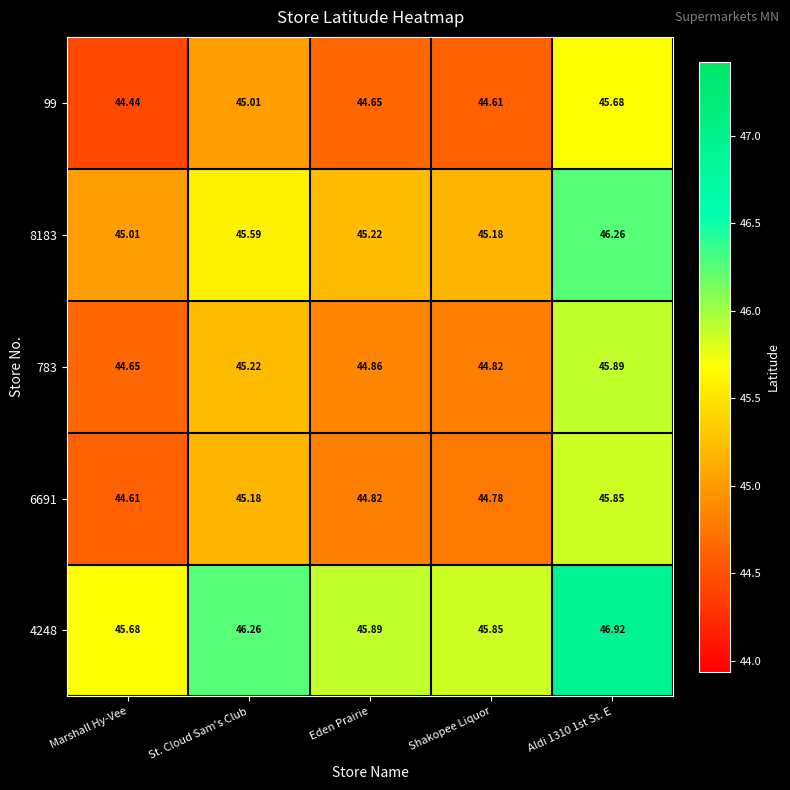

Which category has the lowest value across all series?

Marshall Hy-Vee